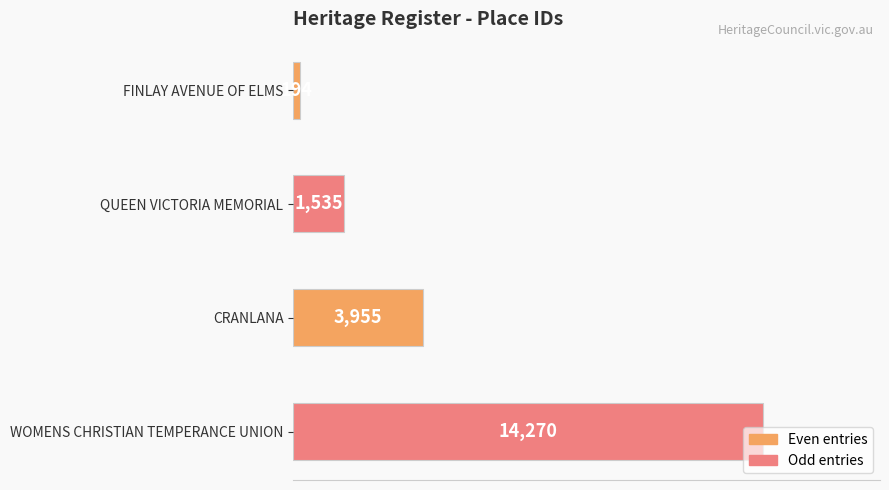

The value at CRANLANA is 5379. True or false?

False